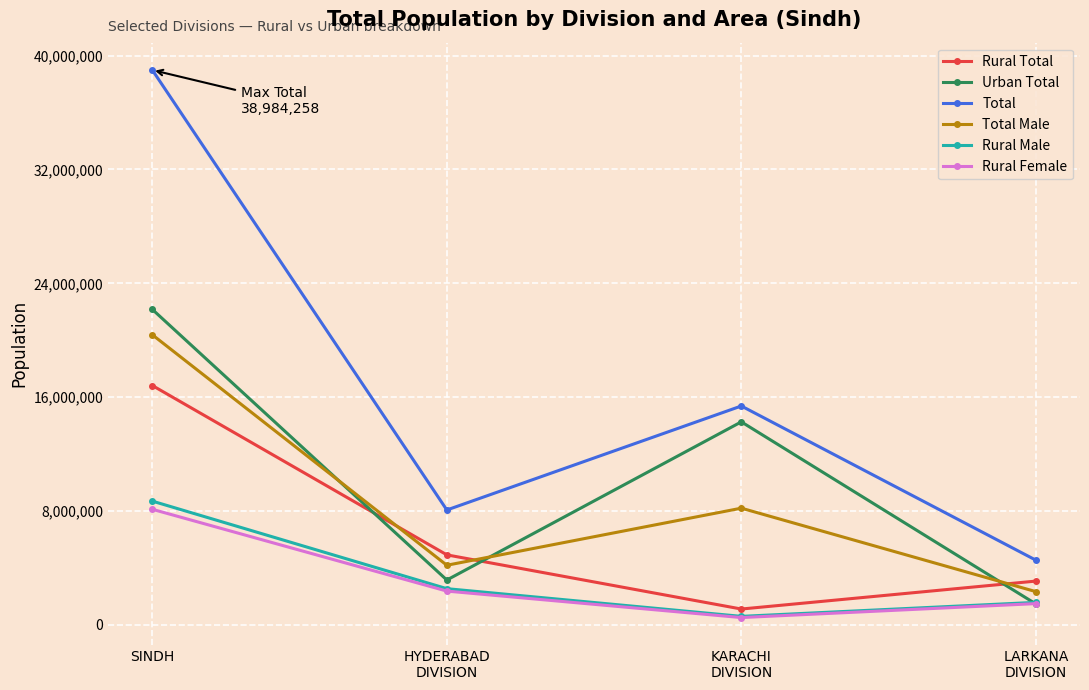

What is the spread (max minus min) of values at LARKANA
DIVISION?

3077266